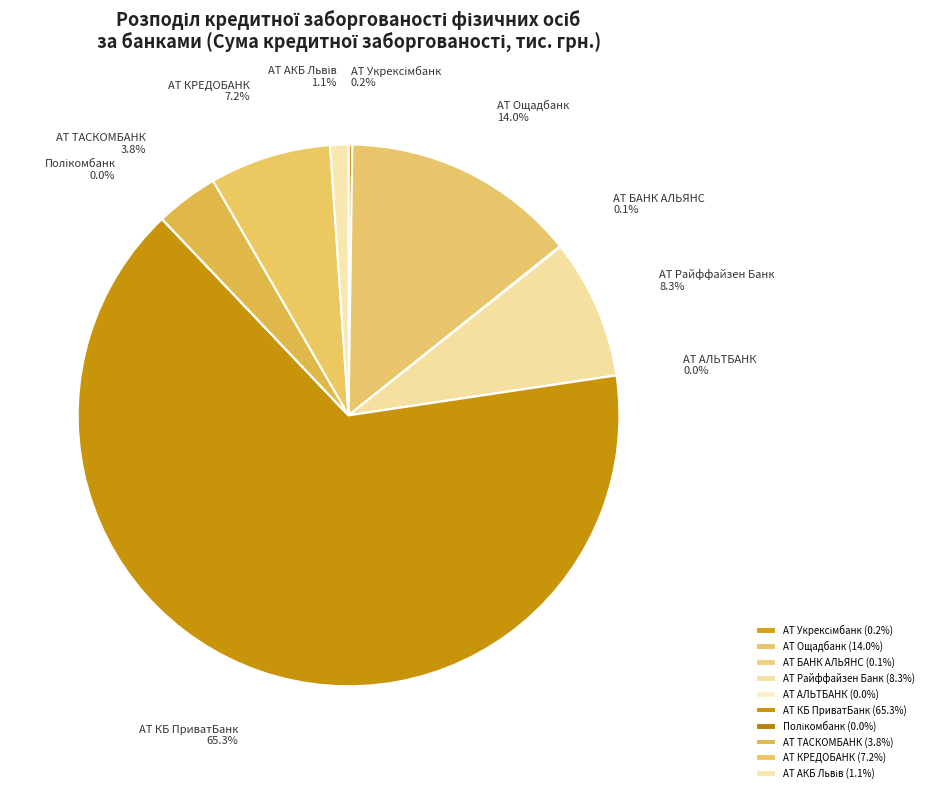

What portion of the pie excludes АТ Райффайзен Банк?

91.7%